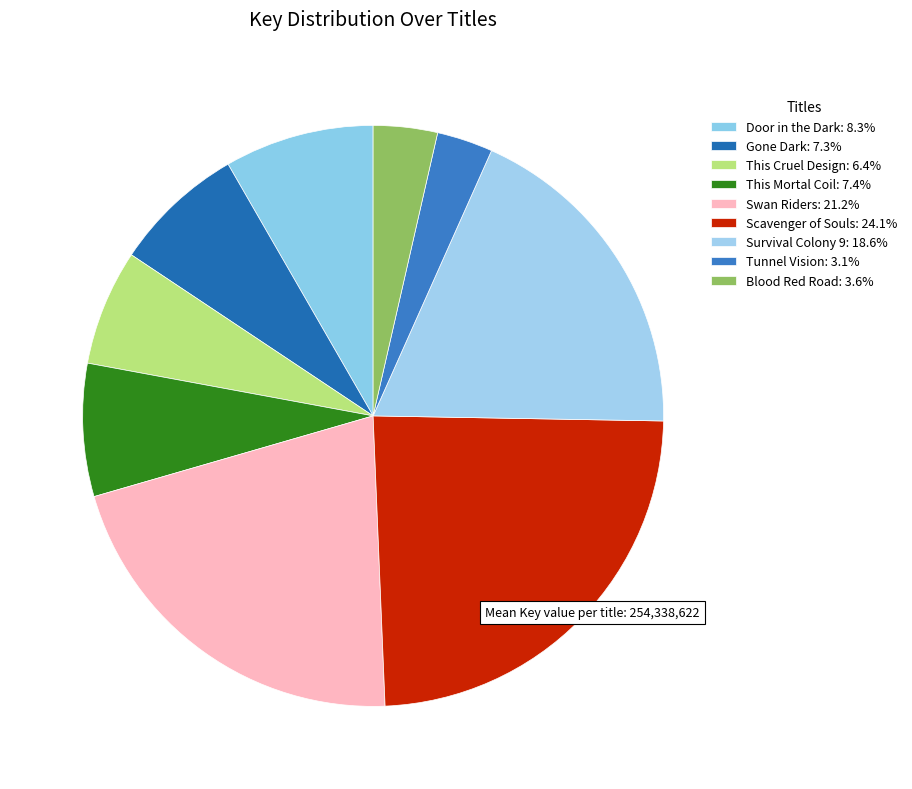

To the nearest percent, what percentage of the pie is Scavenger of Souls?

24%